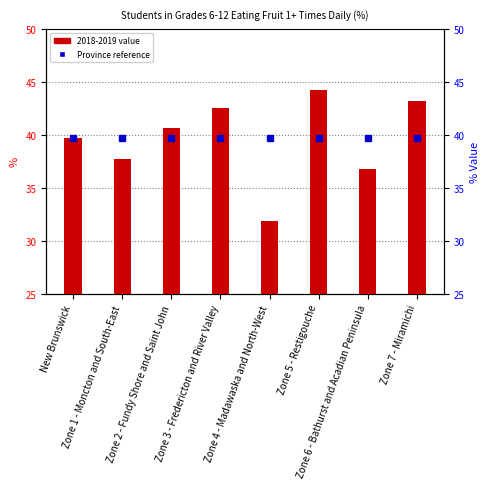

What is the change in value from Zone 5 - Restigouche to Zone 6 - Bathurst and Acadian Peninsula?

-7.5